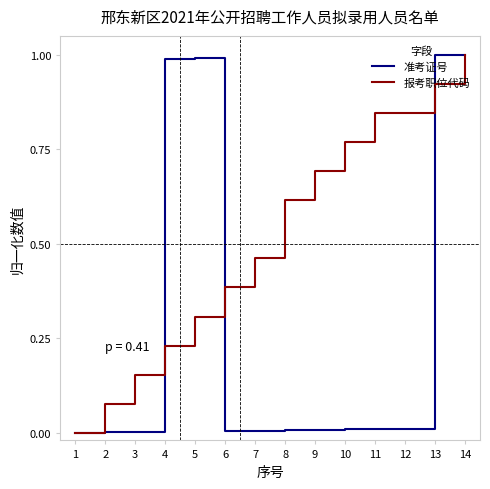

What is the highest value of the 准考证号 series?

1.0